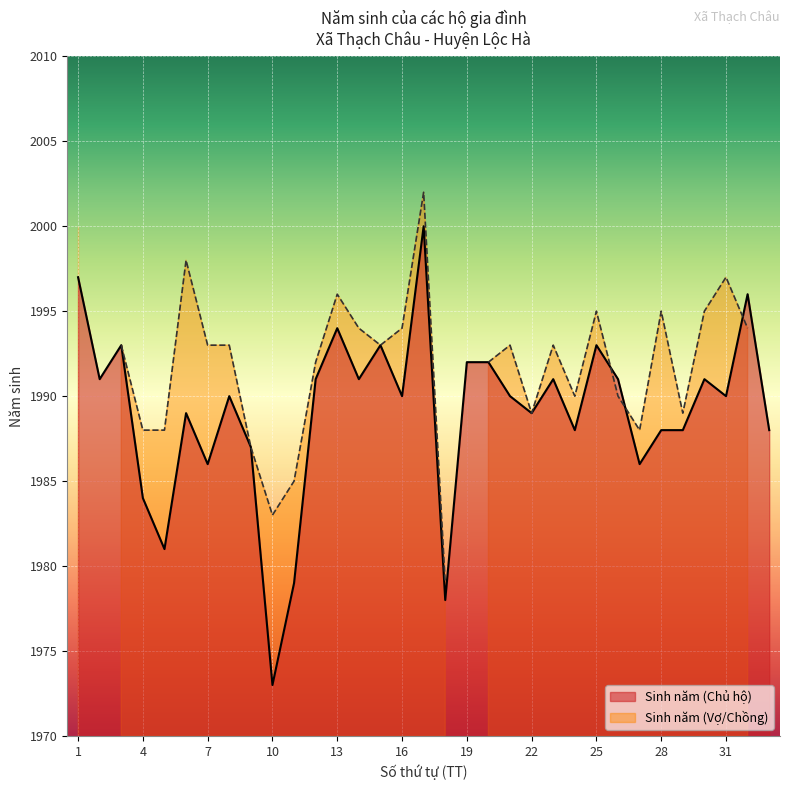

What is the change in value from 13 to 33?

-6